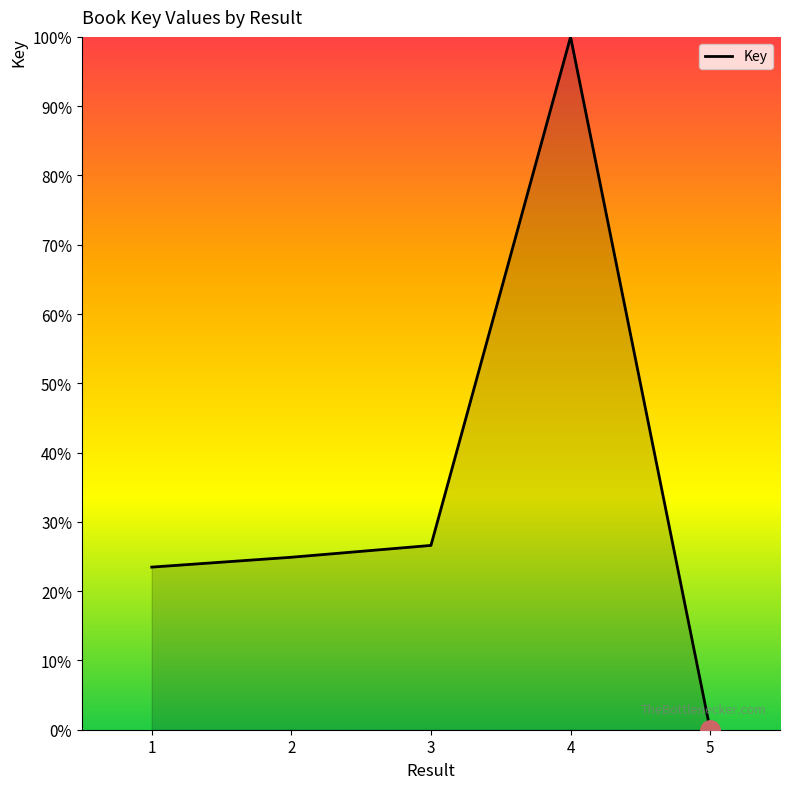

Is it true that the value at 3 is 43.9?

False